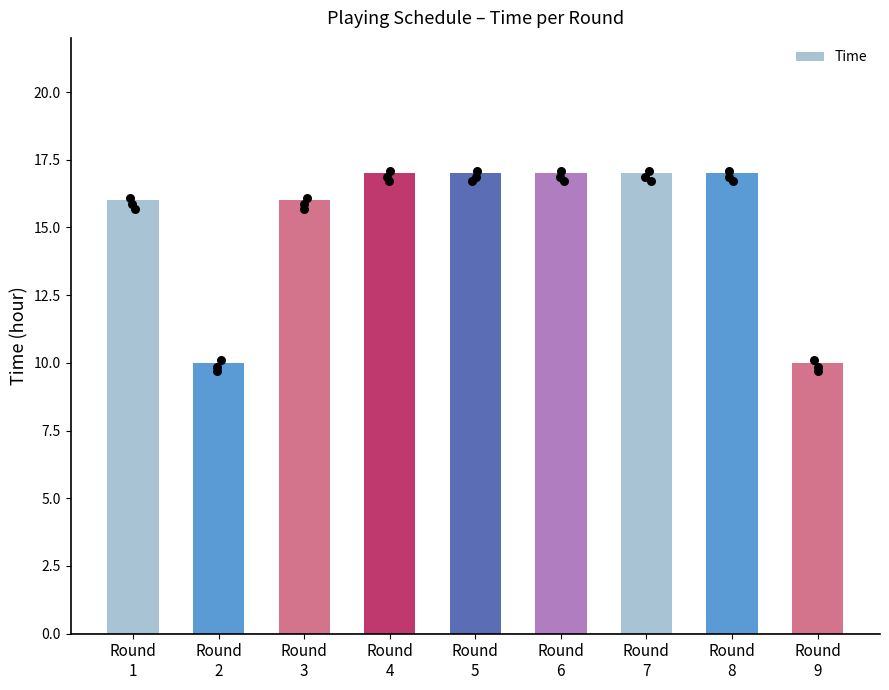

Which has a higher value, Round
7 or Round
2?

Round
7